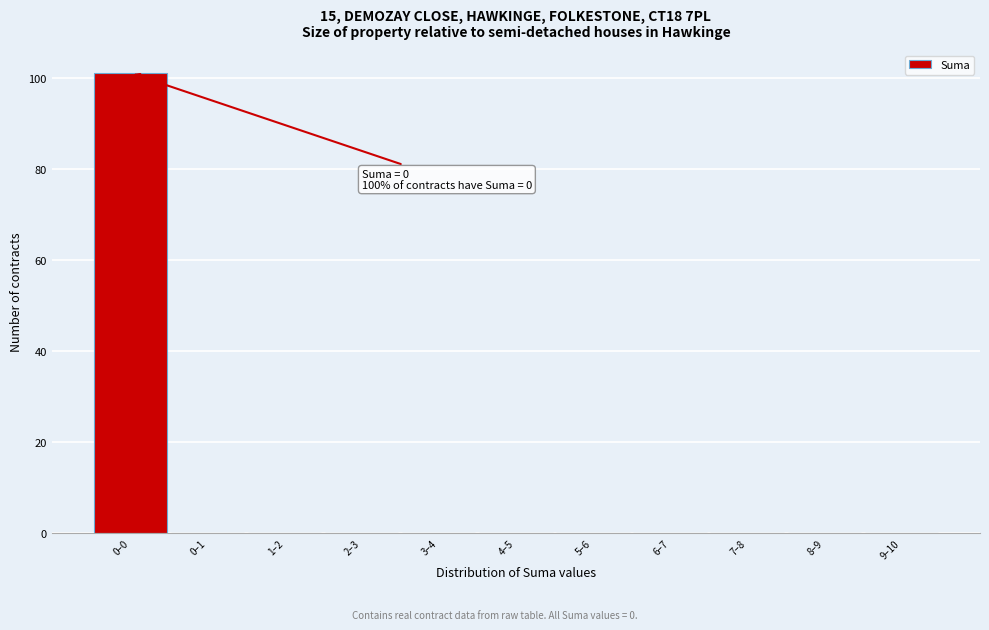

Reading left to right, transcribe all the data shown in this chart.

0–0=101	0–1=0	1–2=0	2–3=0	3–4=0	4–5=0	5–6=0	6–7=0	7–8=0	8–9=0	9–10=0